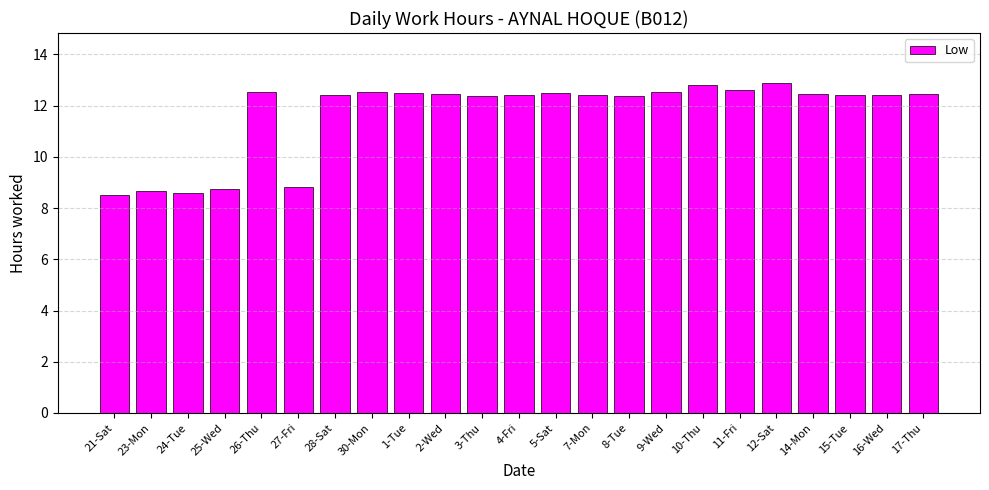

What is the smallest value displayed?

8.5